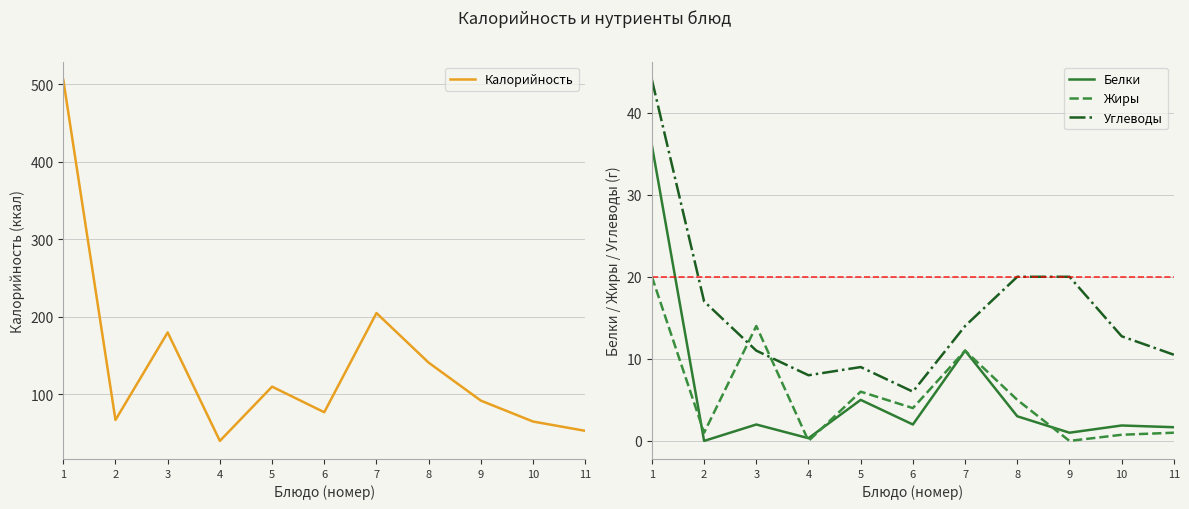

Reading left to right, extract all data points from this chart.

Калорийность: 506.0	67.0	180.0	40.0	110.0	77.0	205.0	141.0	92.0	65.0	53.0
Белки: 36.0	0.0	2.0	0.3	5.0	2.0	11.0	3.0	1.0	1.9	1.7
Жиры: 20.0	1.0	14.0	0.0	6.0	4.0	11.0	5.0	0.0	0.8	1.0
Углеводы: 44.0	17.0	11.0	8.0	9.0	6.0	14.0	20.0	20.0	12.8	10.5